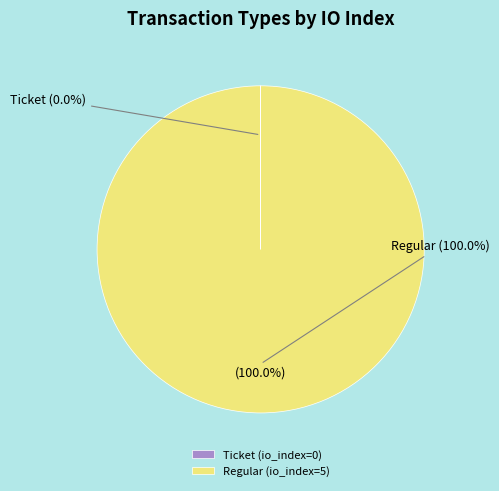

To the nearest percent, what is the difference between the Regular (io_index=5) and Ticket (io_index=0) slice percentages?

100%